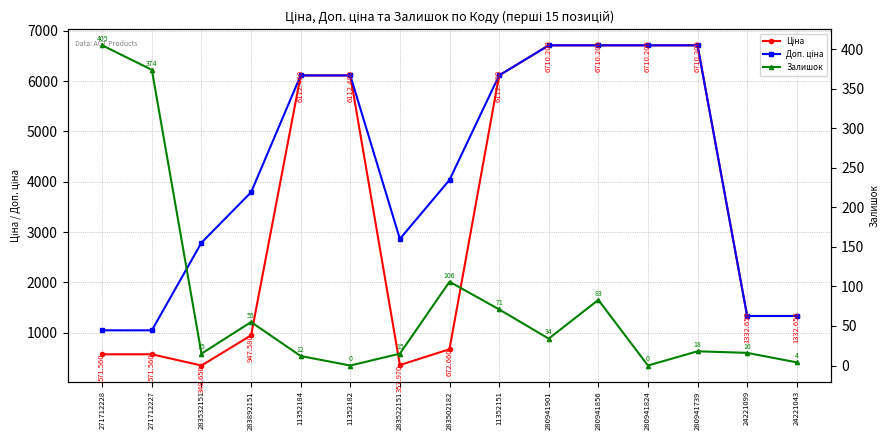

At which category is the sum across all series the highest?

280941856